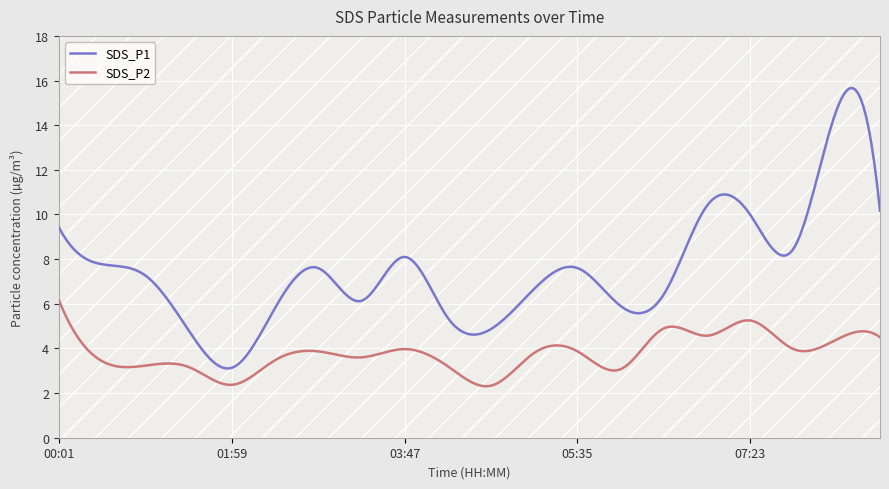

Which series has the widest spread of values?

SDS_P1